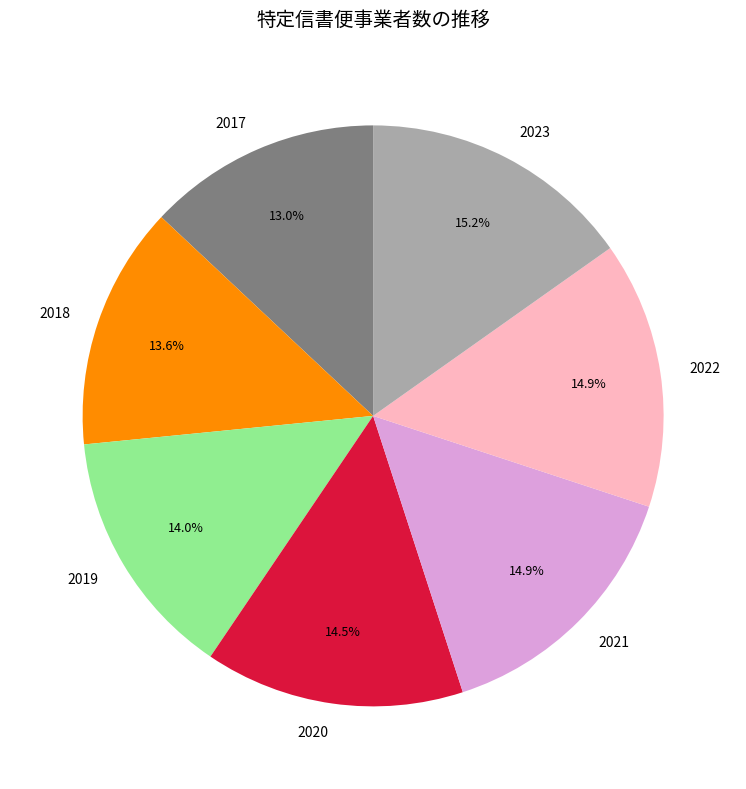

True or false: 2017 accounts for 23% of the total.

False